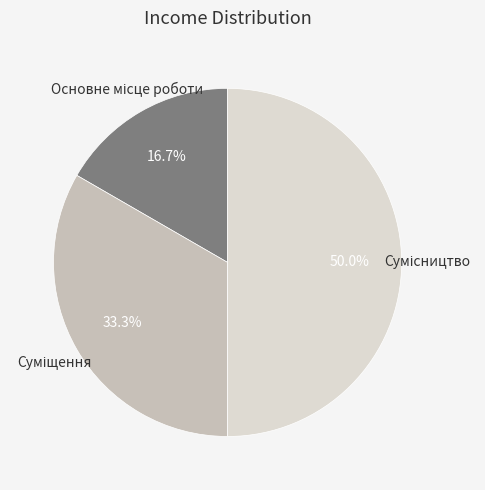

Count the number of slices in the pie.

3